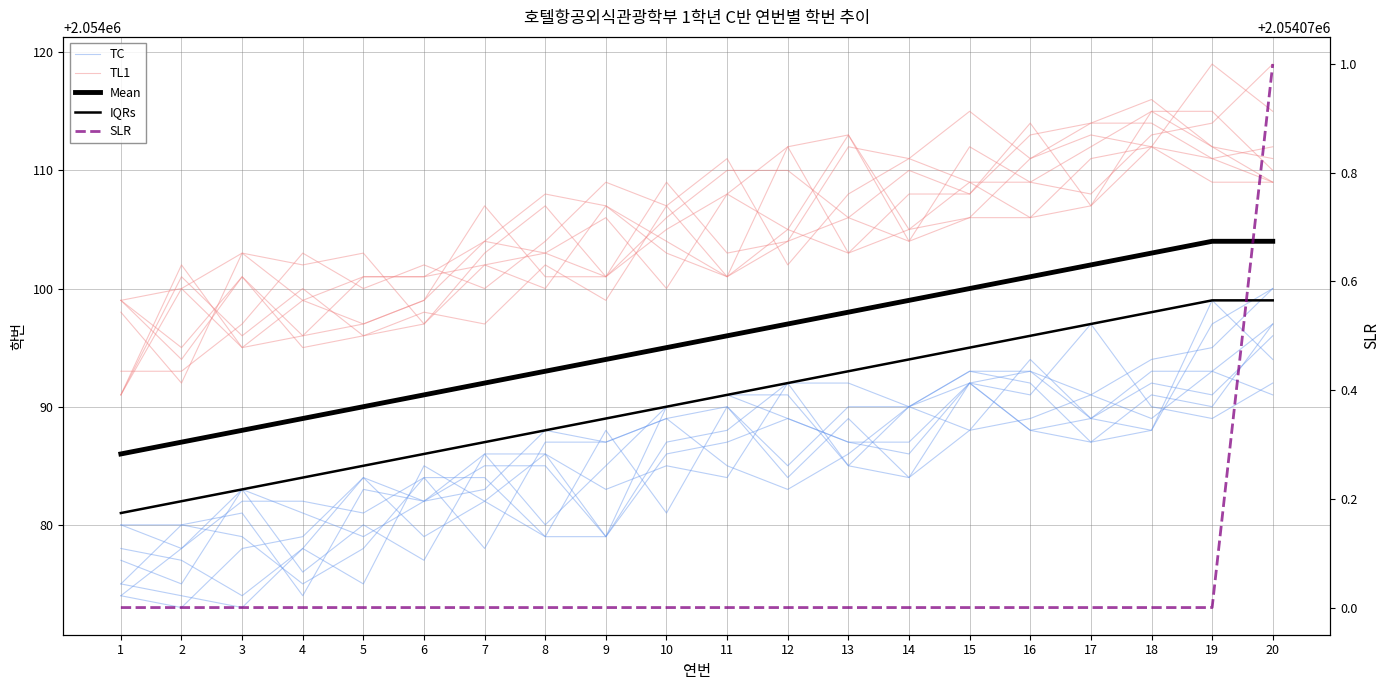

What is the difference between the highest and lowest values at 3?

31